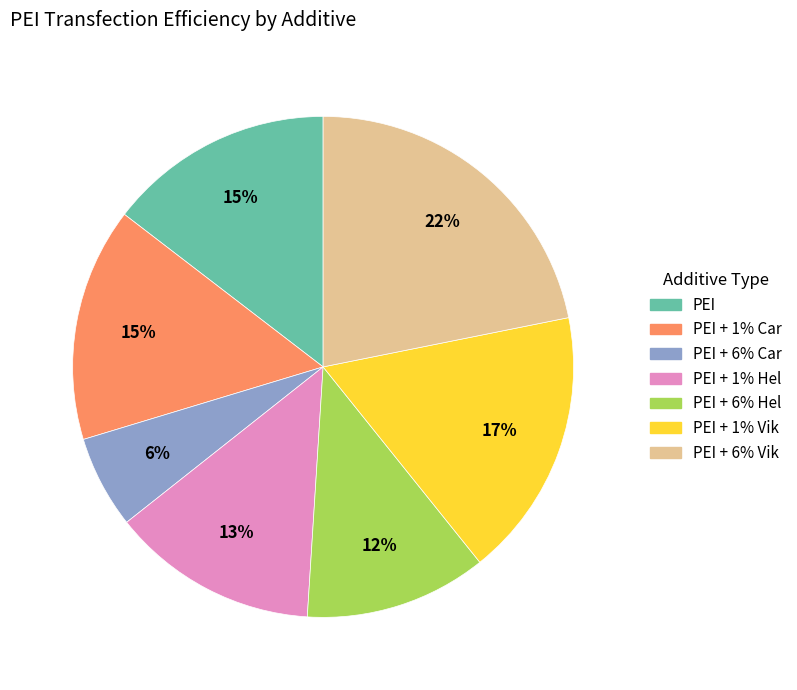

True or false: PEI + 1% Car accounts for 15% of the total.

True